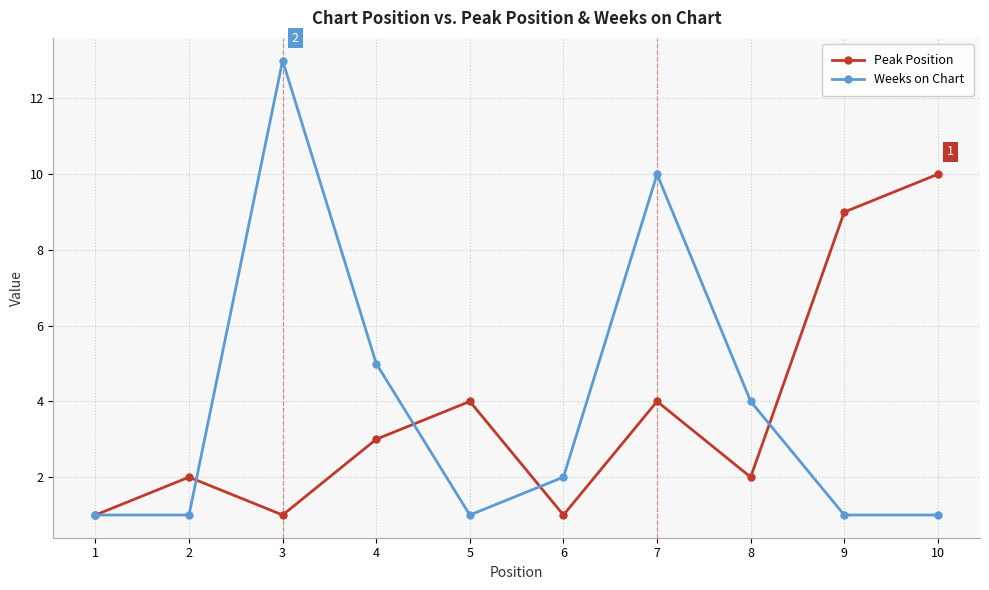

What is the lowest value of the Peak Position series?

1